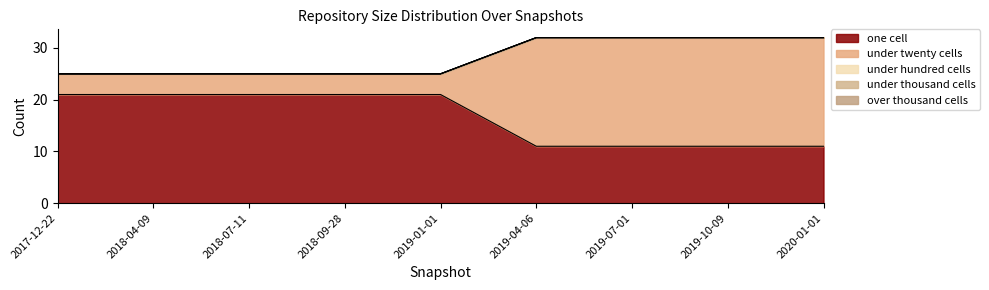

True or false: under_thousand_cells and one_cell cross at least once.

False